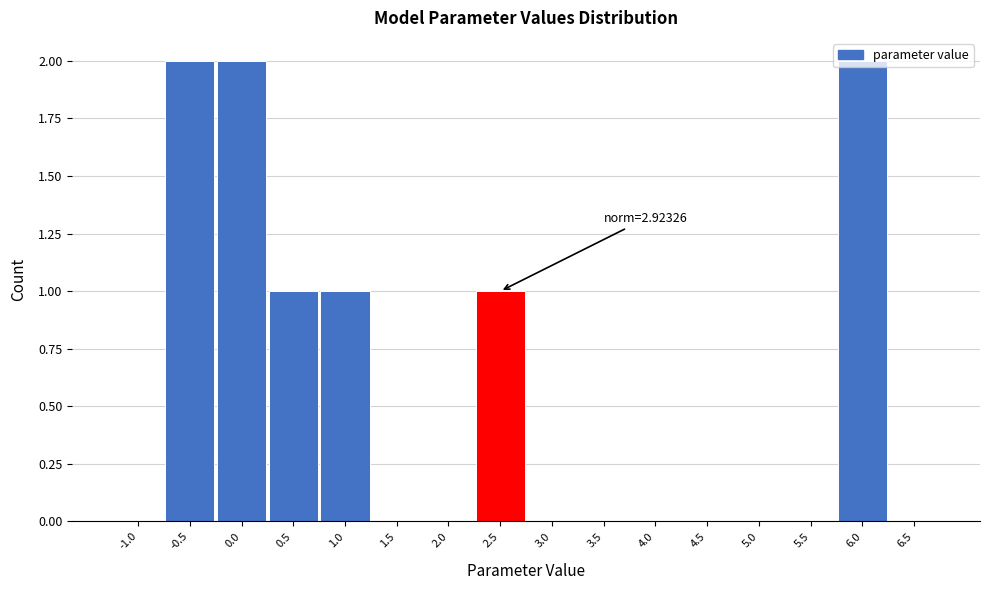

What is the sum of all values?

9